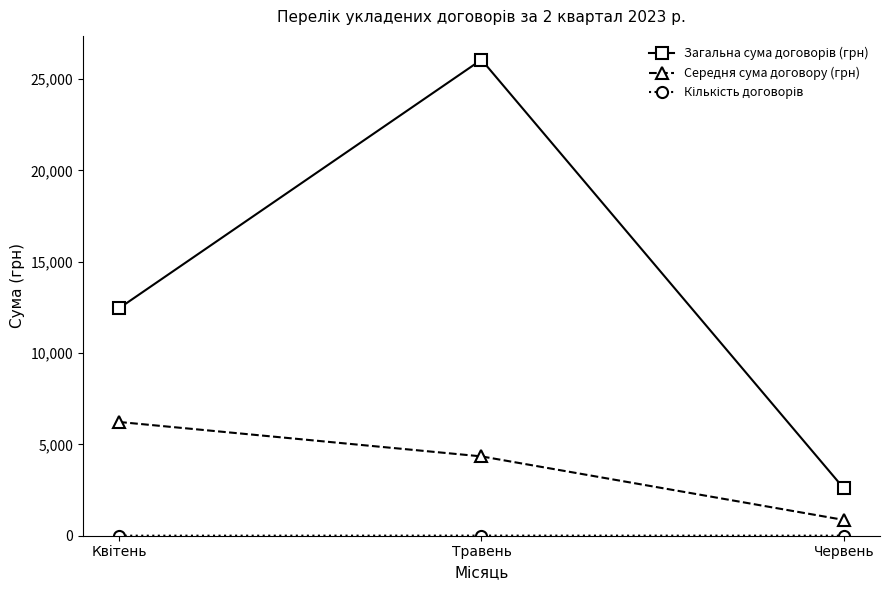

What is the greatest value displayed?

26061.3